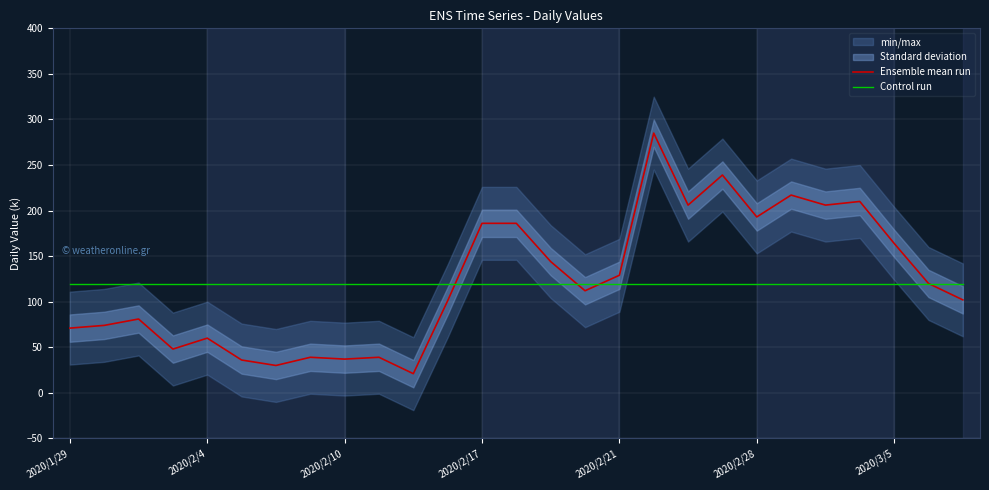

True or false: Ensemble mean run and Control run intersect in this chart.

True